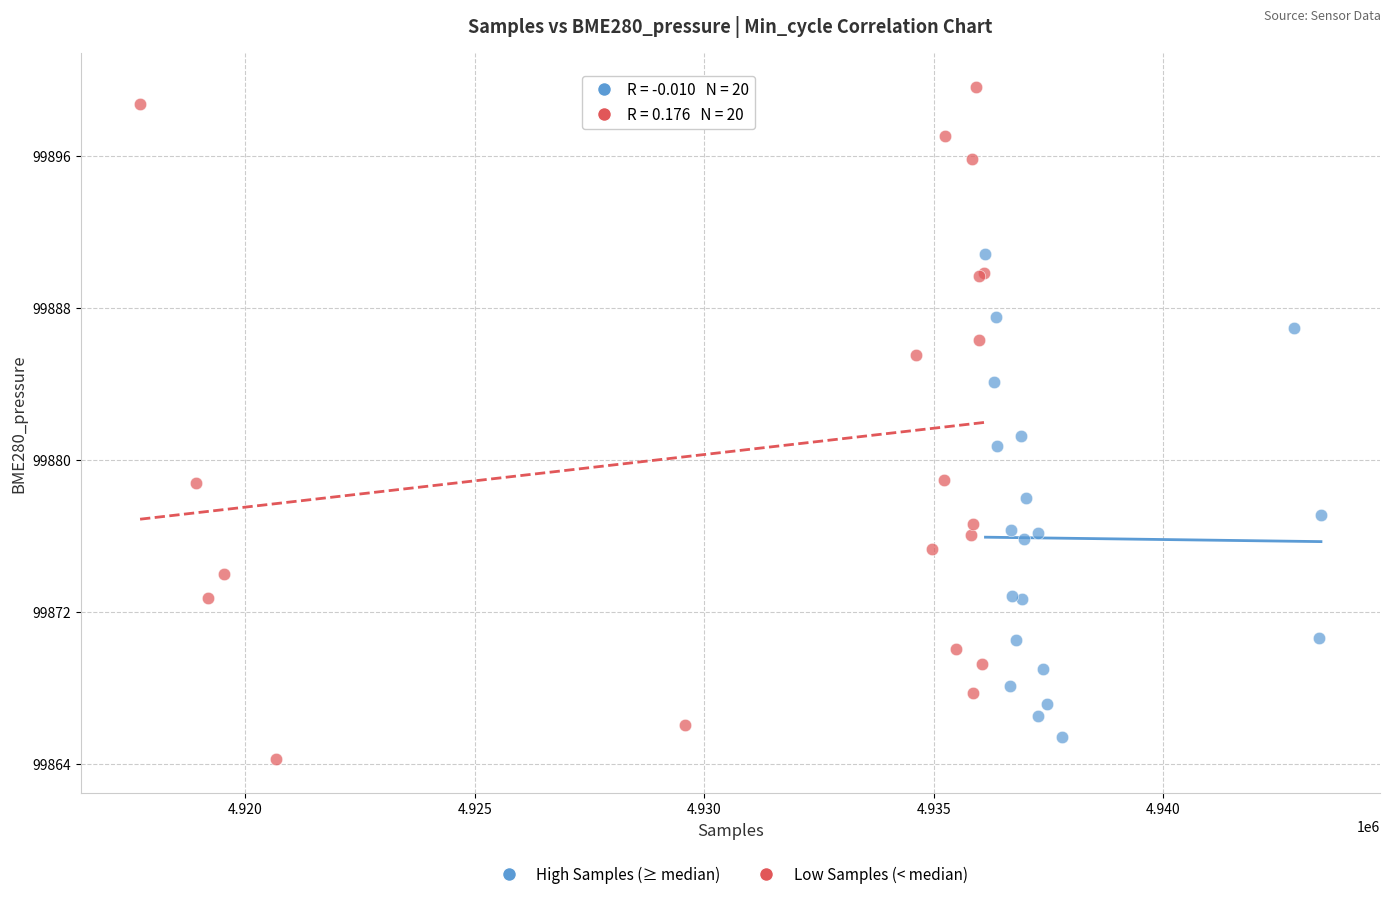

Which series reaches the maximum Y coordinate?

Low Samples (< median)